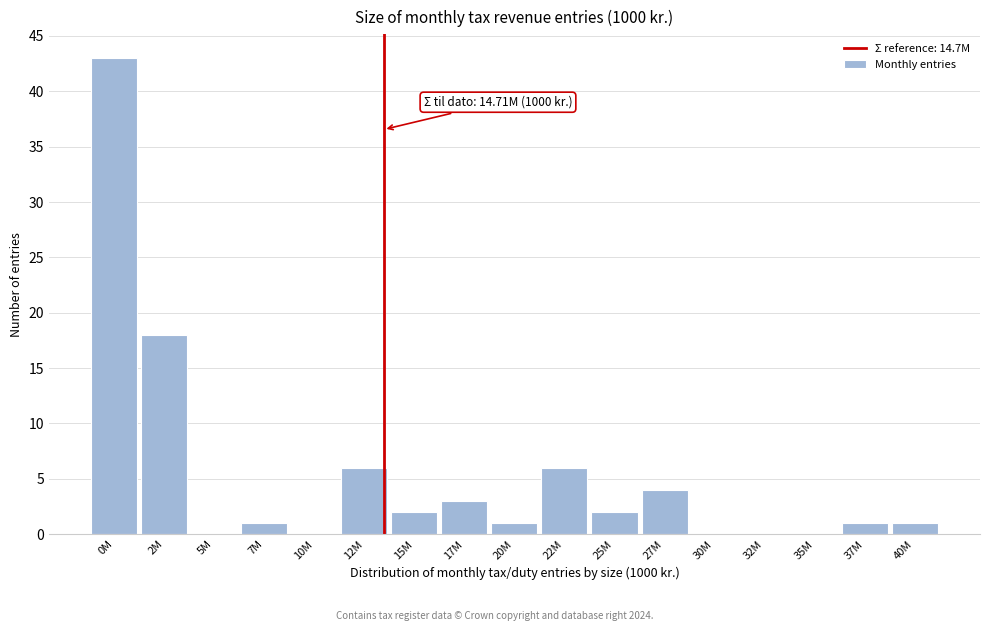

Reading left to right, what are all the values shown in this chart?

0M=43	2M=18	5M=0	7M=1	10M=0	12M=6	15M=2	17M=3	20M=1	22M=6	25M=2	27M=4	30M=0	32M=0	35M=0	37M=1	40M=1